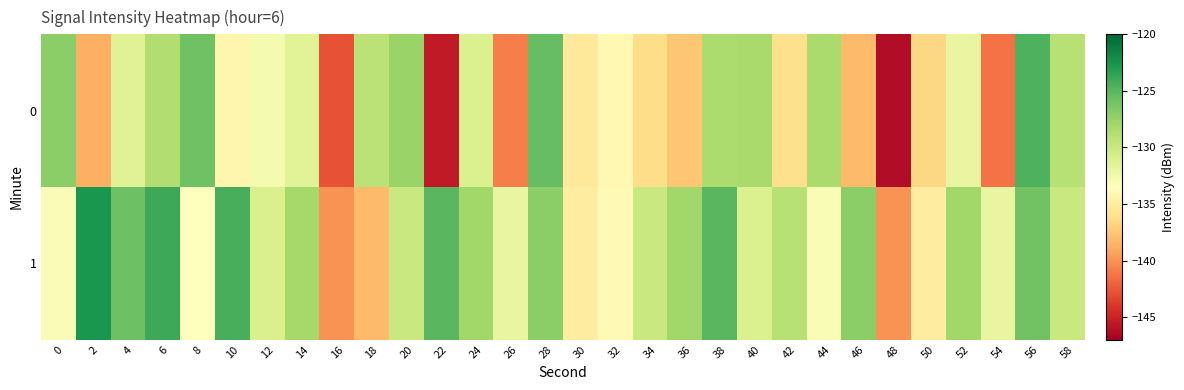

Which category has the highest value across all series?

2